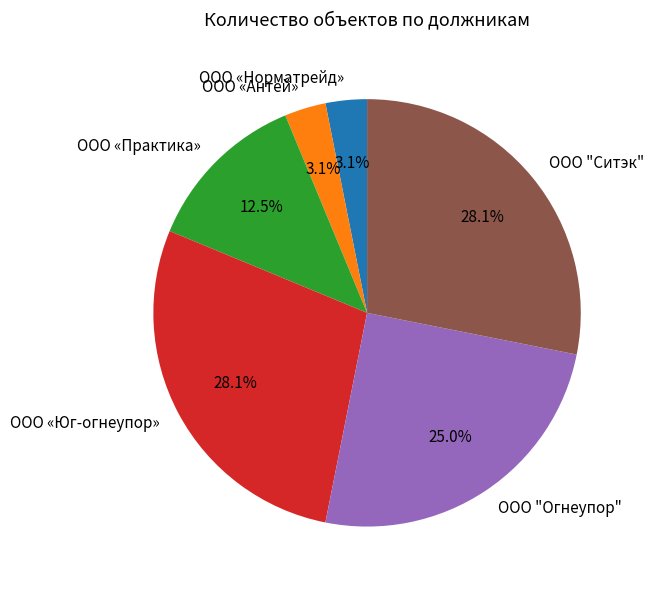

Combined, what portion of the pie is ООО «Практика» and ООО "Ситэк"?

40.6%